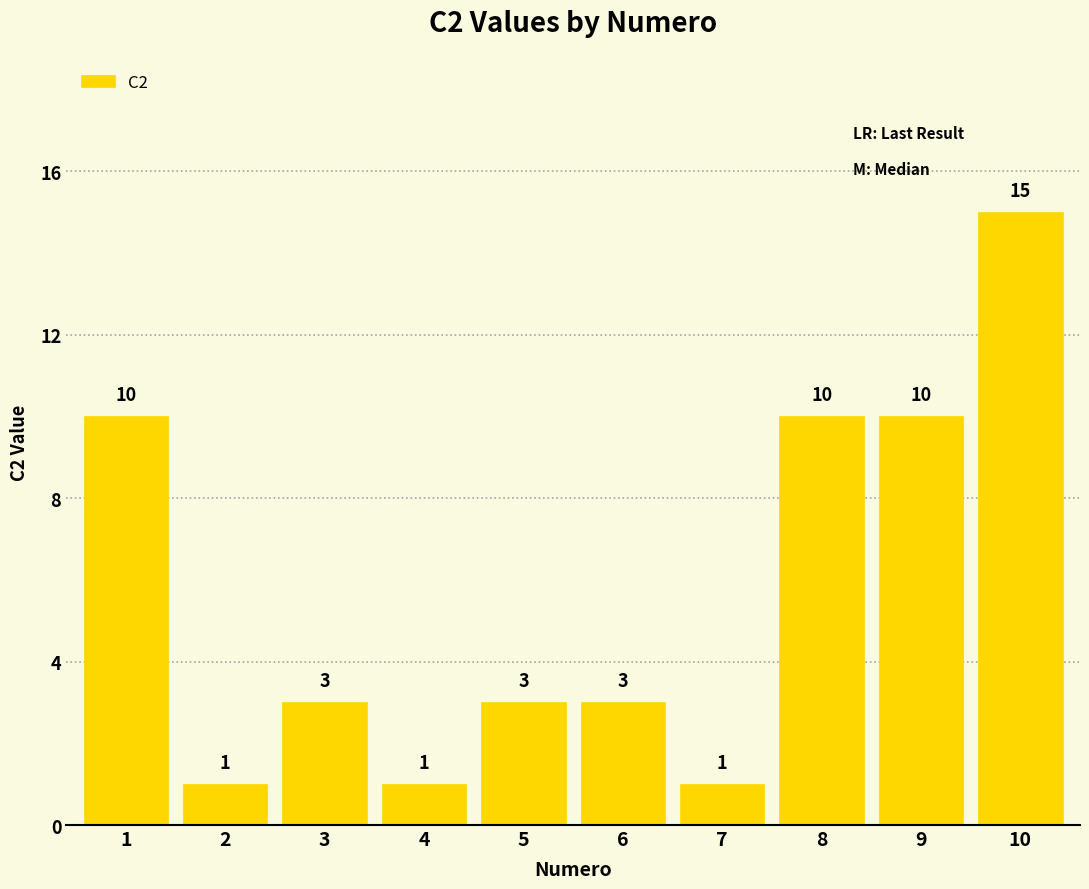

What is the change in value from 4 to 8?

+9